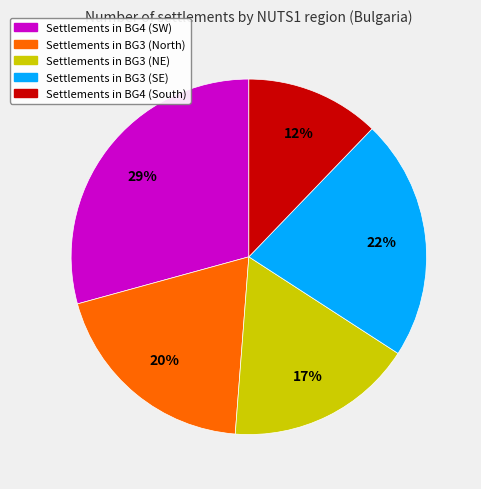

To the nearest percent, what is the average slice percentage?

20%